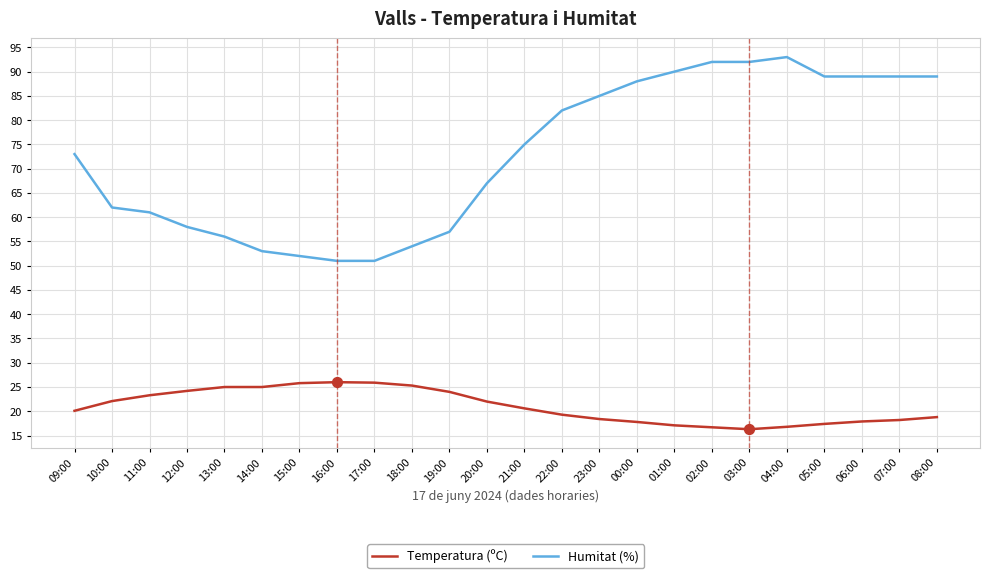

Is the value of Humitat (%) at 09:00 greater than the value of Temperatura (ºC) at 00:00?

Yes